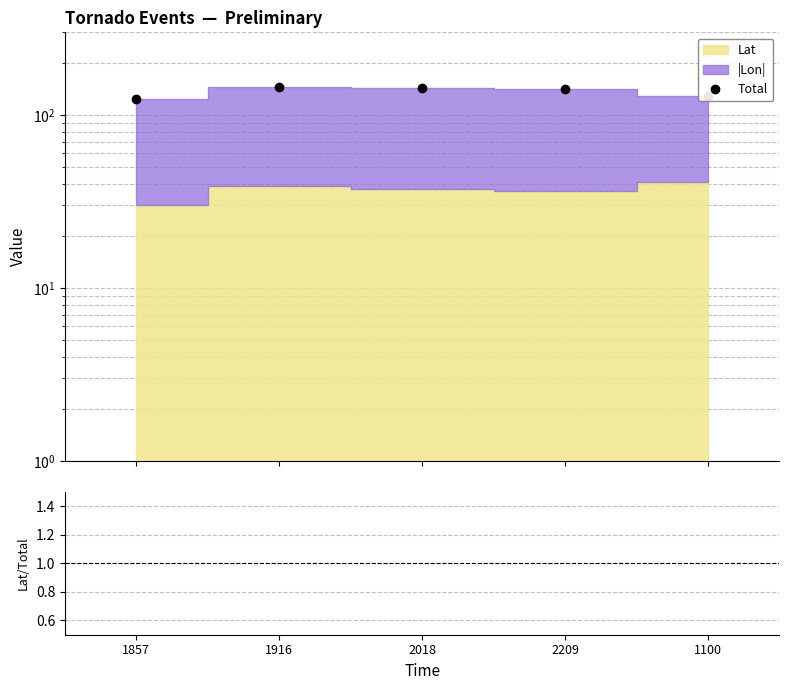

Is it true that the value at 2209 is 40.2?

False